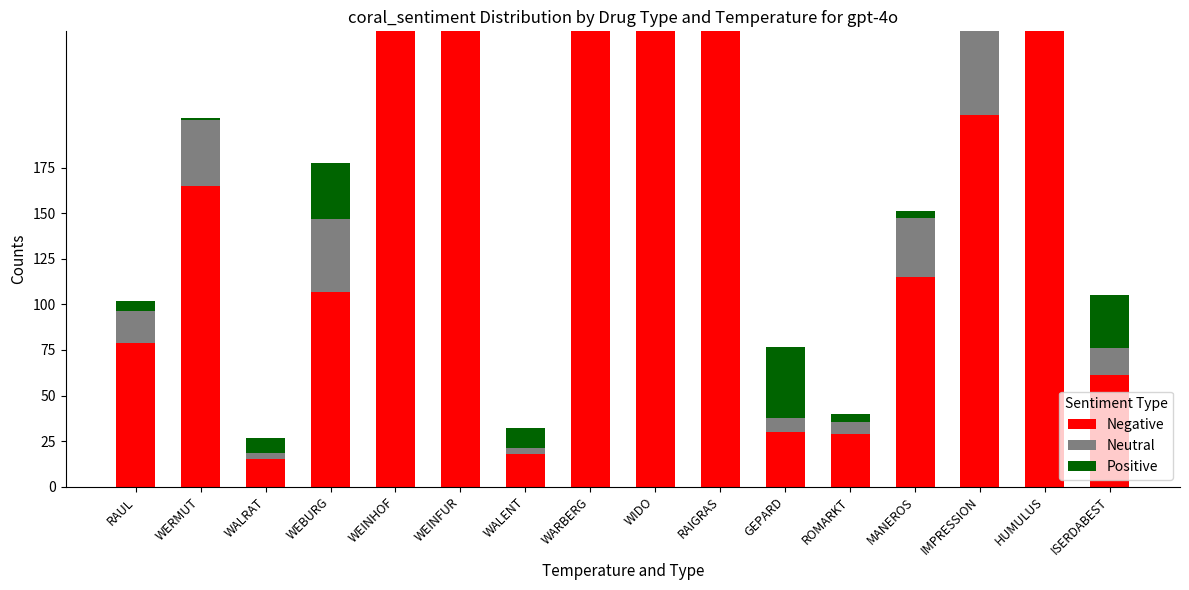

At WERMUT, list the series in order from smallest to largest.

Positive, Neutral, Negative